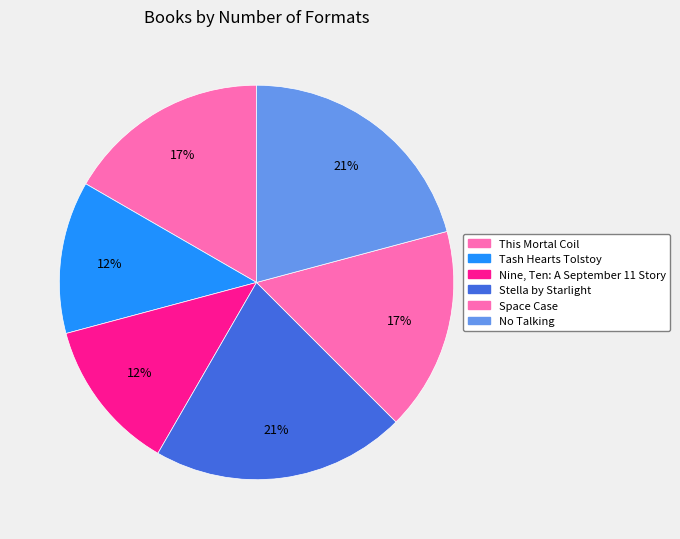

How much of the chart is everything except Stella by Starlight?

79.2%